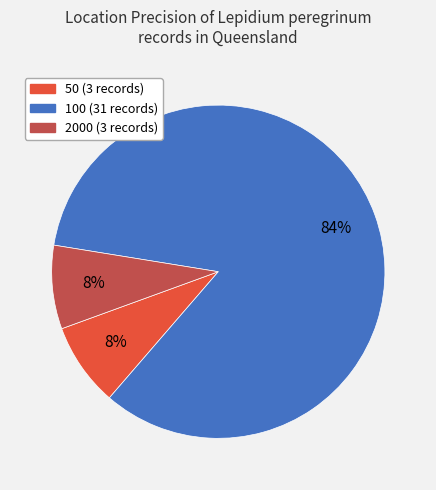

Is the sum of 2000 and 100 greater than half?

Yes